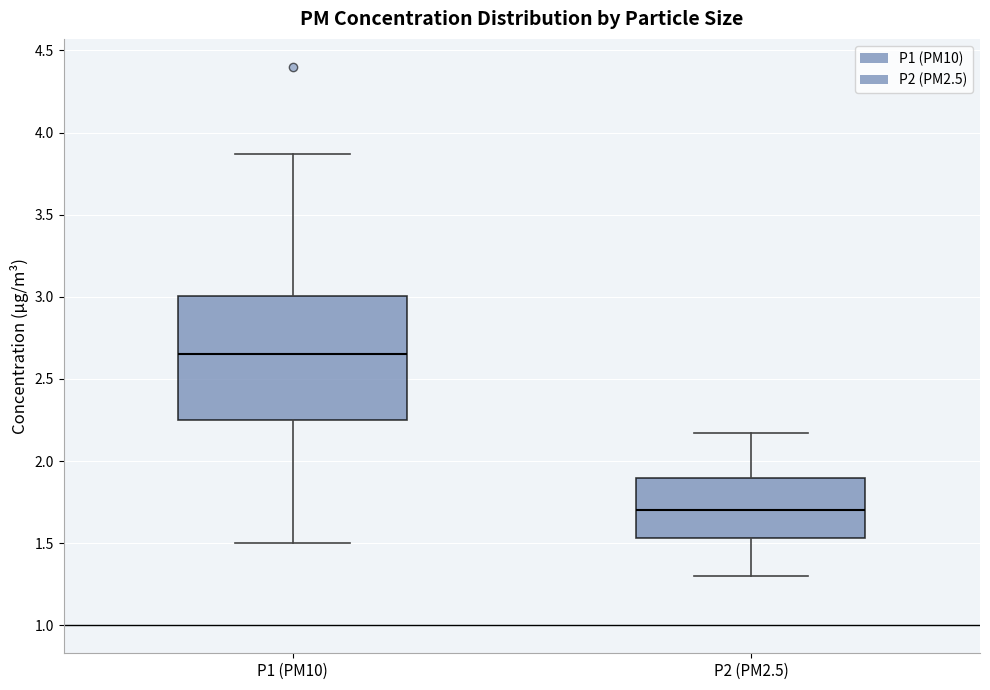

Which box has the lowest median line?

P2 (PM2.5)